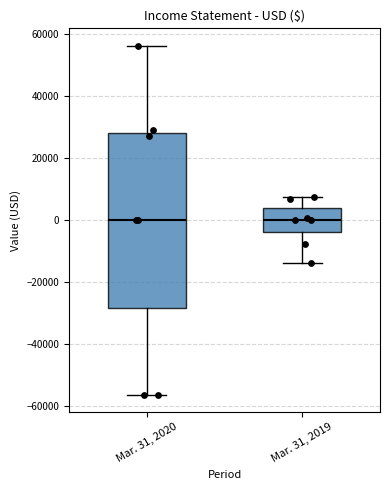

Reading left to right, transcribe this box plot: for each box, give where its median line is, the range the box spans, and where its two whiskers end, as read against the y-axis. The values are not printed on the chart, so give them approximately, as read against the axis.

Mar. 31, 2020: median 0, box -28000 to 28000, whiskers -56000 to 56000
Mar. 31, 2019: median 0, box -4000 to 4000, whiskers -14000 to 8000